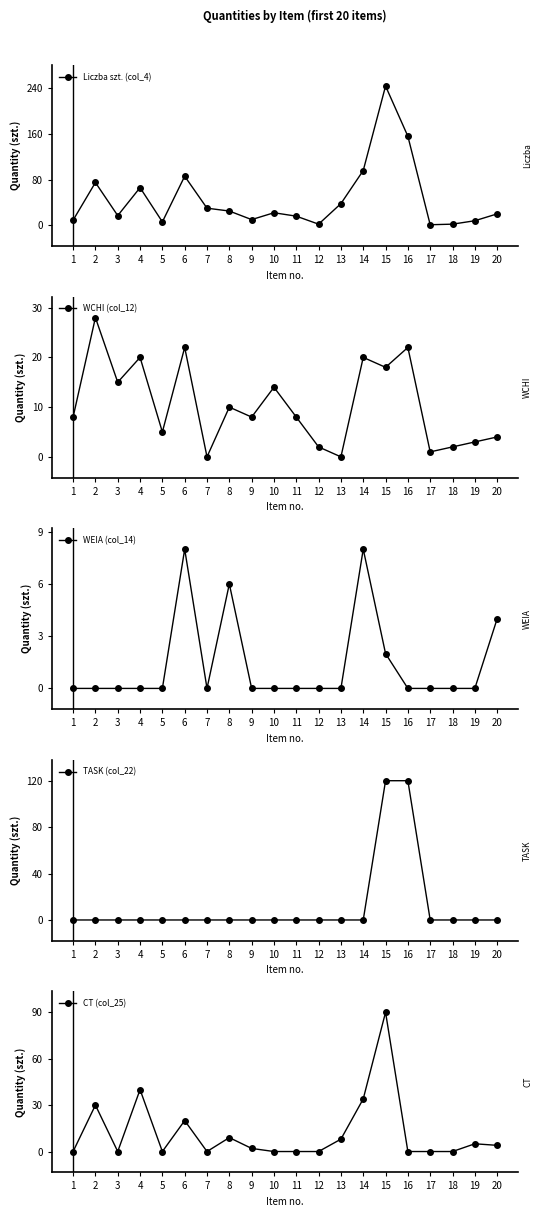

What are all the series names shown in the legend?

Liczba szt. (col_4), WCHI (col_12), WEIA (col_14), TASK (col_22), CT (col_25)